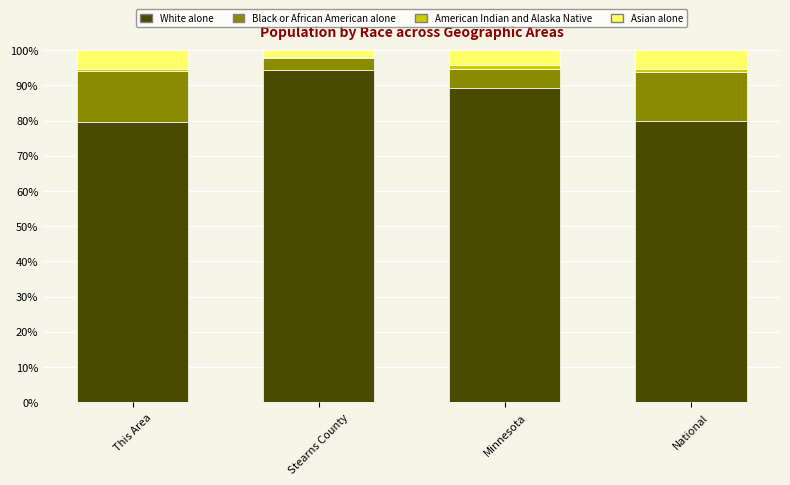

Are the bars grouped side by side (vs. stacked)?

No